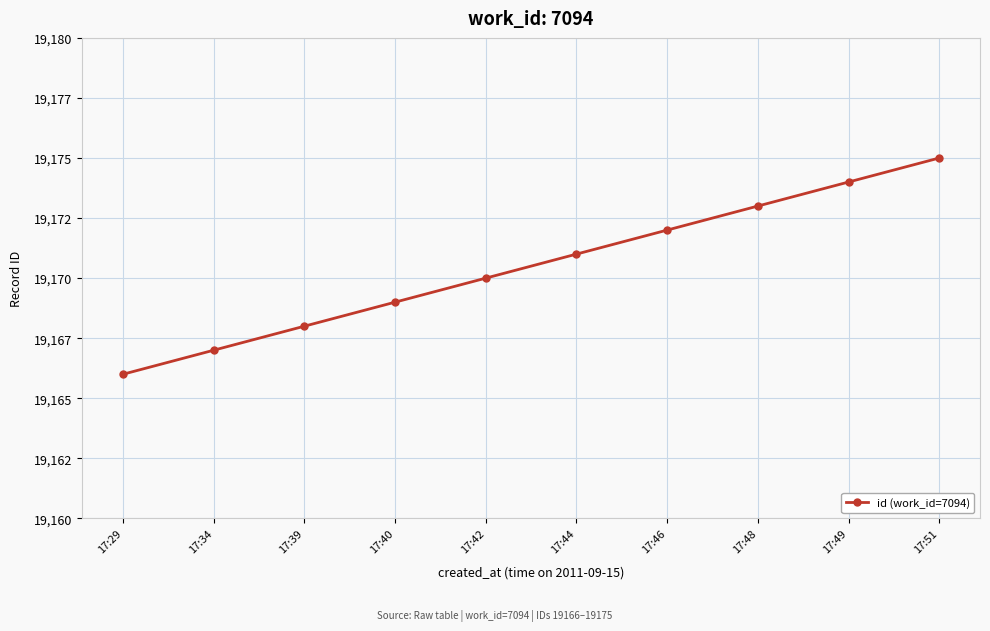

What is the smallest value displayed?

19166